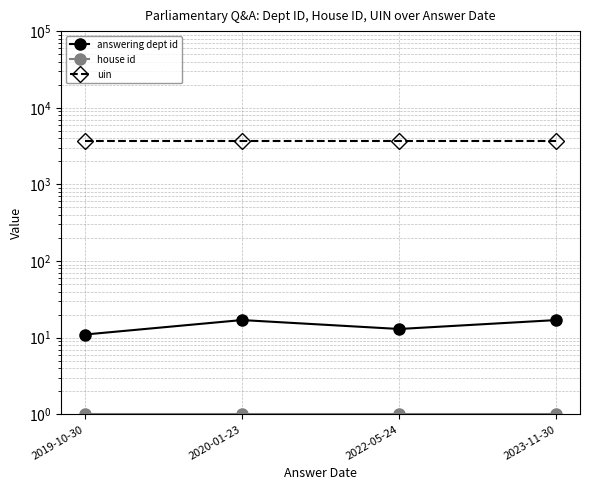

Count the number of data series in this chart.

3